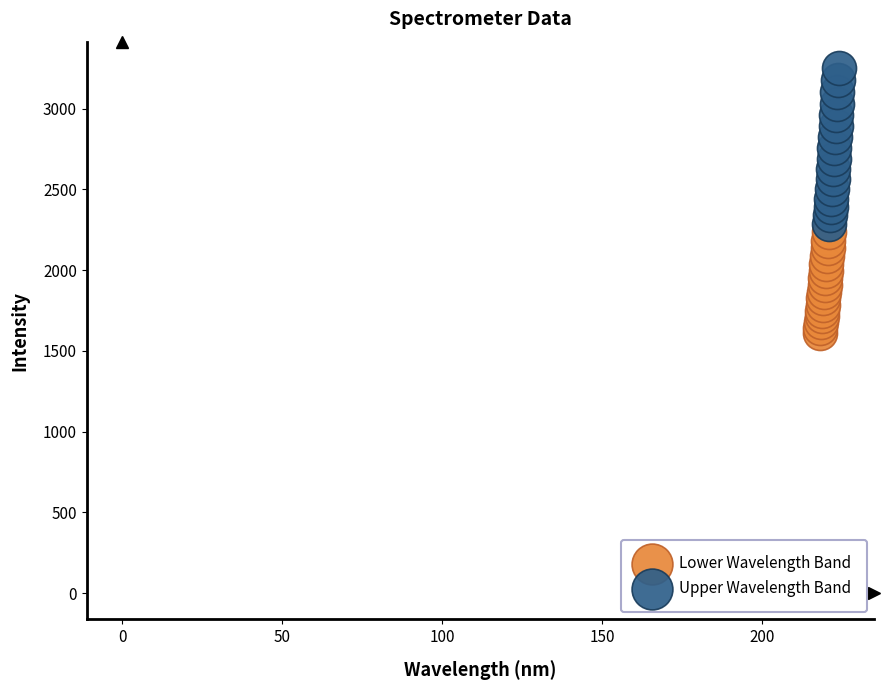

Which series reaches the minimum Y coordinate?

Lower Wavelength Band